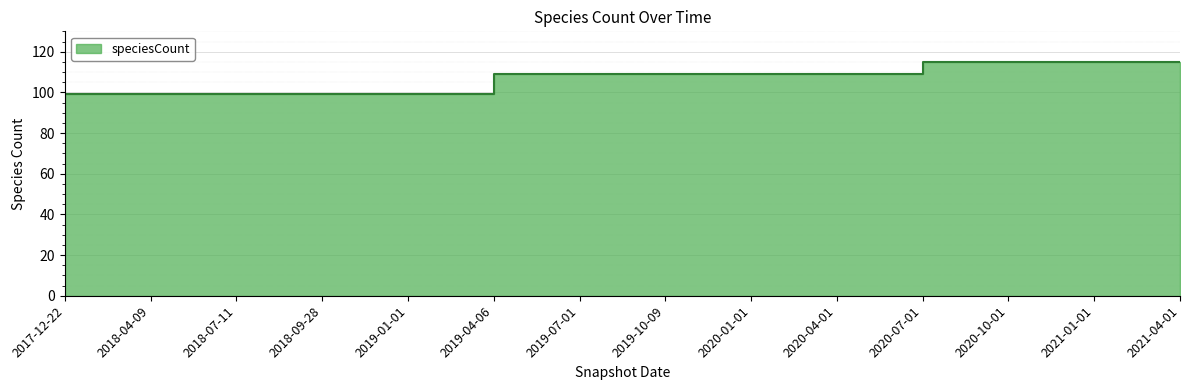

What is the approximate value at 2021-01-01, to the nearest 10?

120